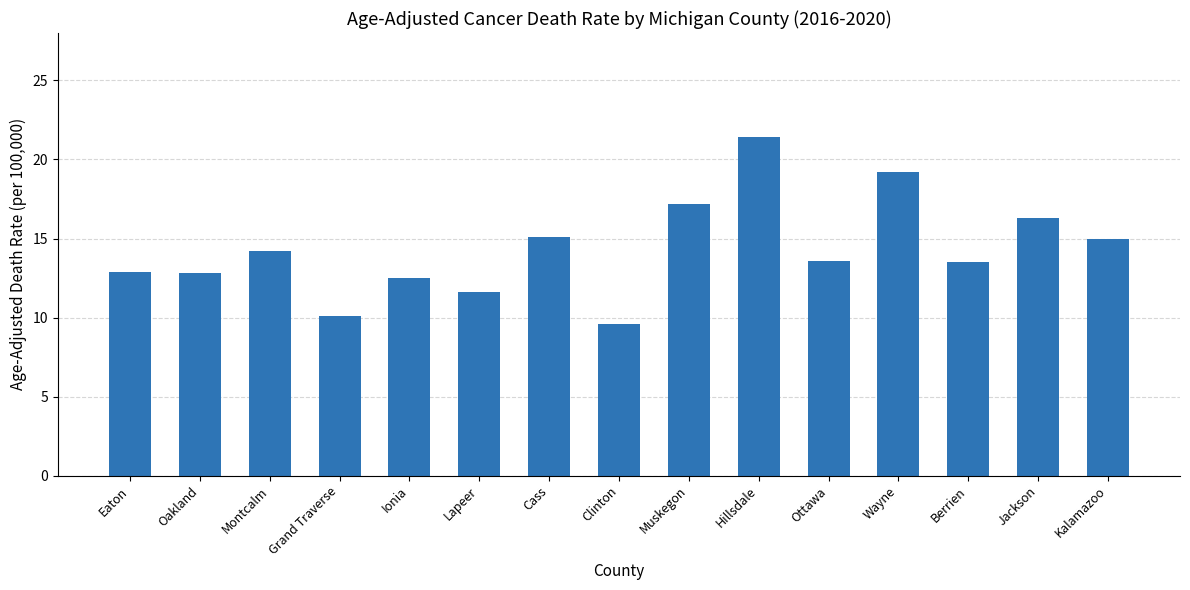

Which label corresponds to the largest value in the chart?

Hillsdale